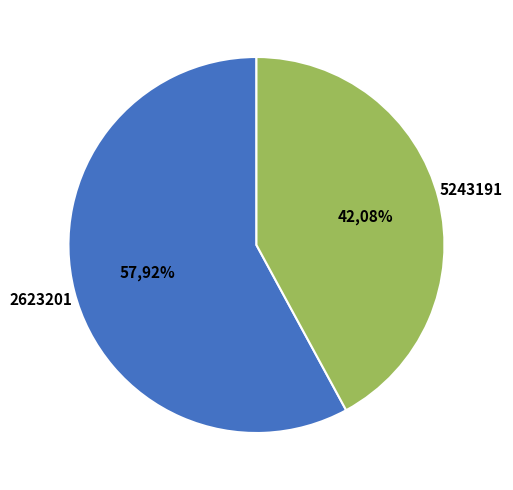

How many slices are in this pie chart?

2